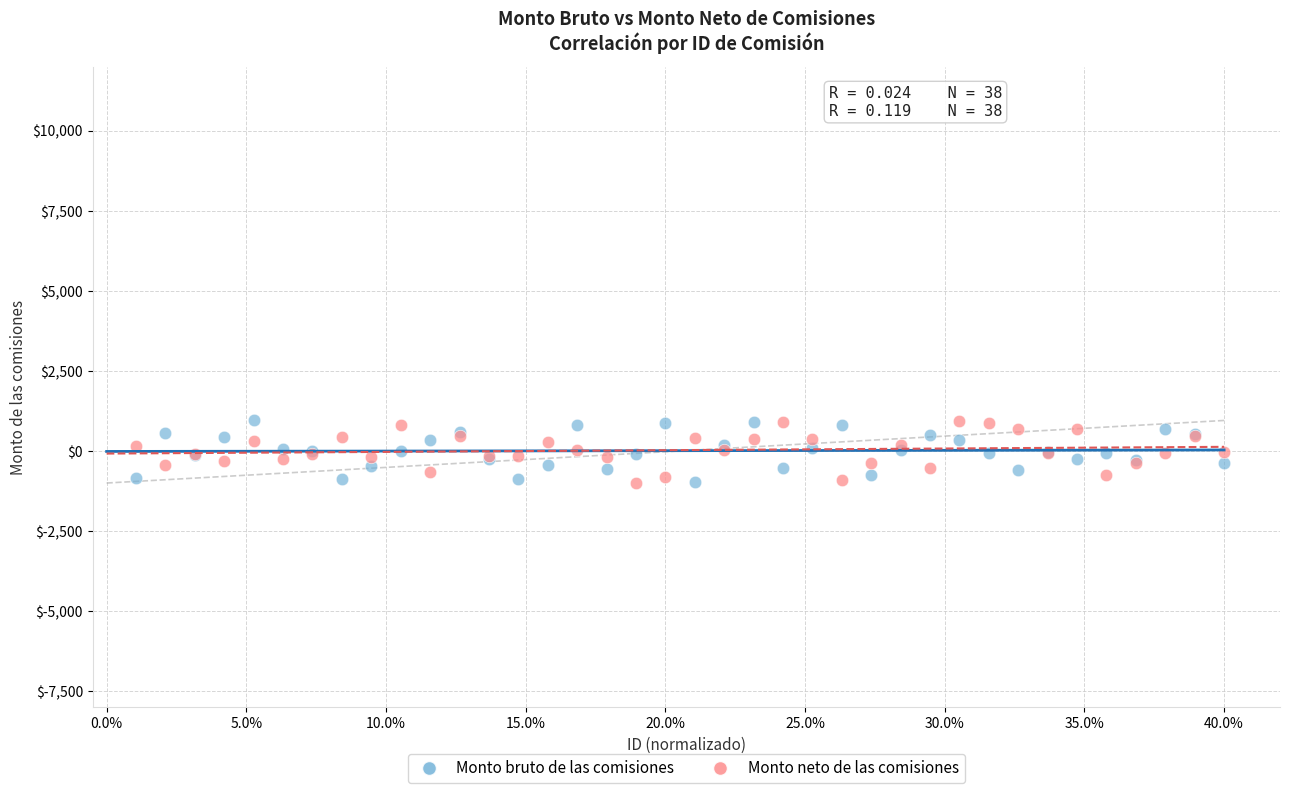

What is the X range (max minus min) for the scatter plot?

38.9